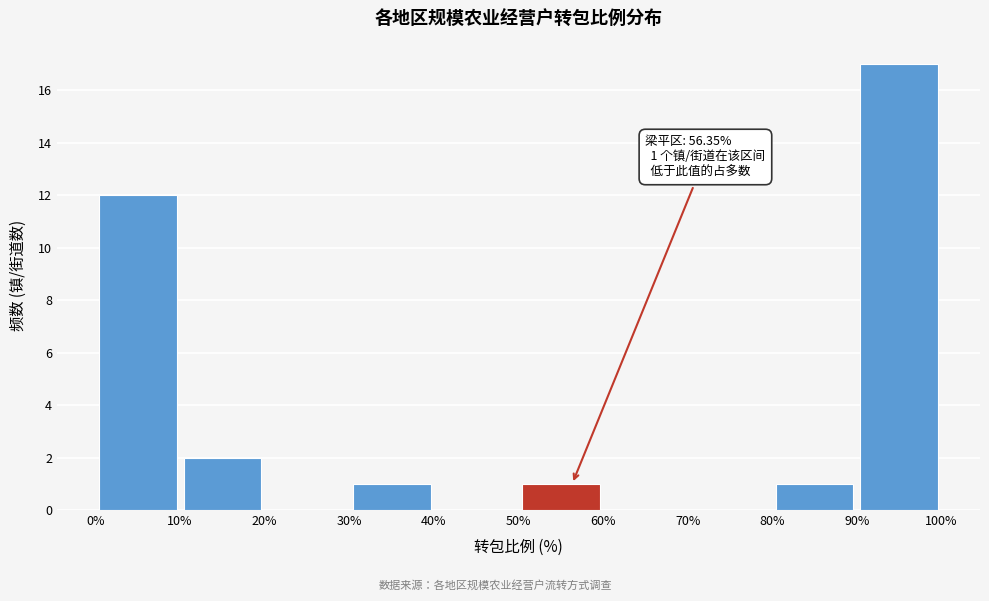

Over which range of the x-axis is the bar tallest?

90% to 100%